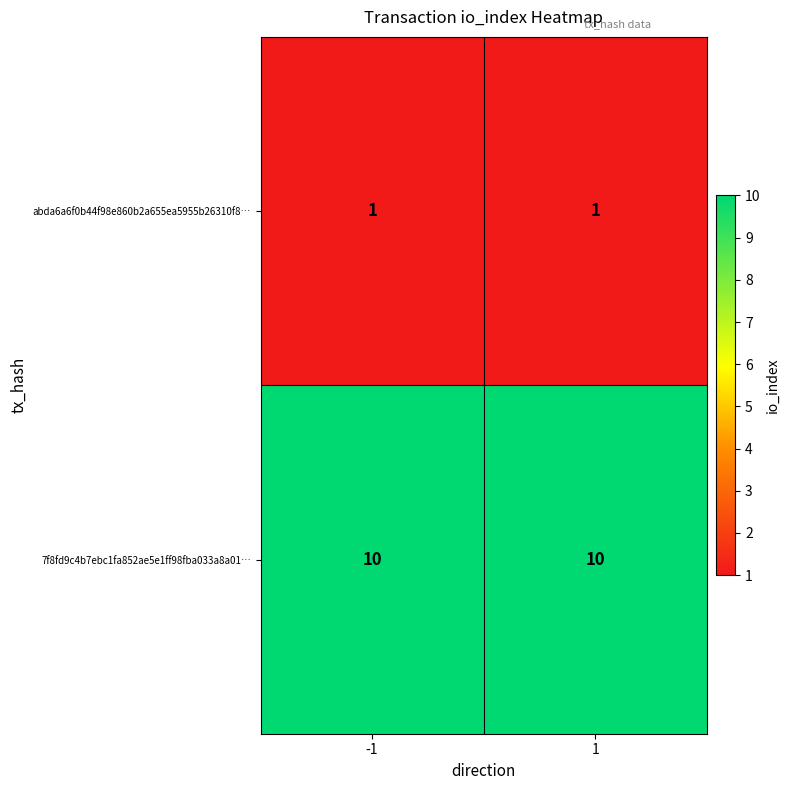

Reading left to right, what are all the values shown in this chart?

abda6a6f0b44f98e860b2a655ea5955b26310f8…: 1	1
7f8fd9c4b7ebc1fa852ae5e1ff98fba033a8a01…: 10	10